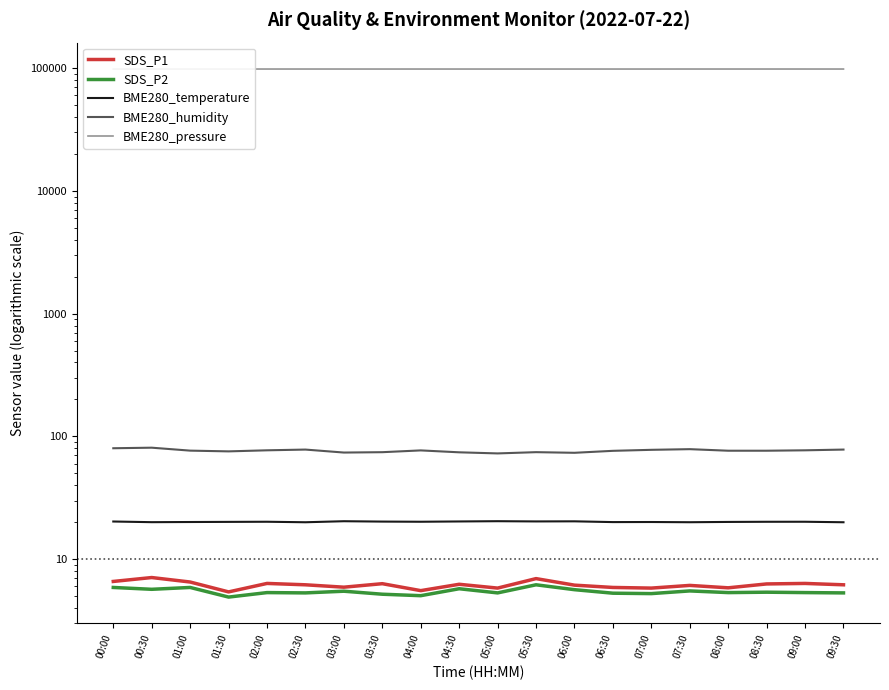

Which has a higher value, 09:30 or 08:30?

08:30